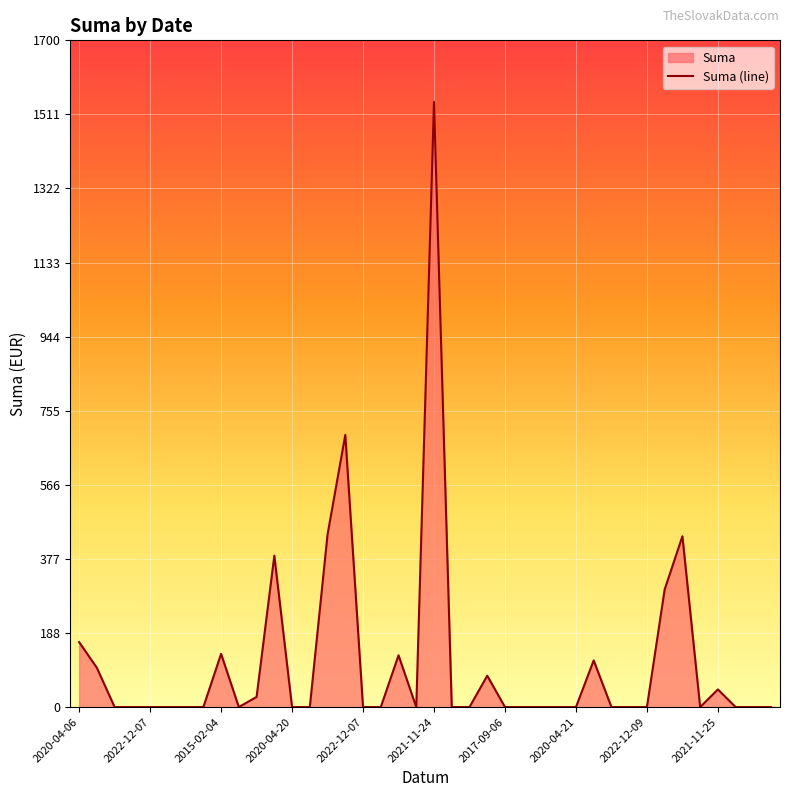

Which label corresponds to the largest value in the chart?

2021-11-24